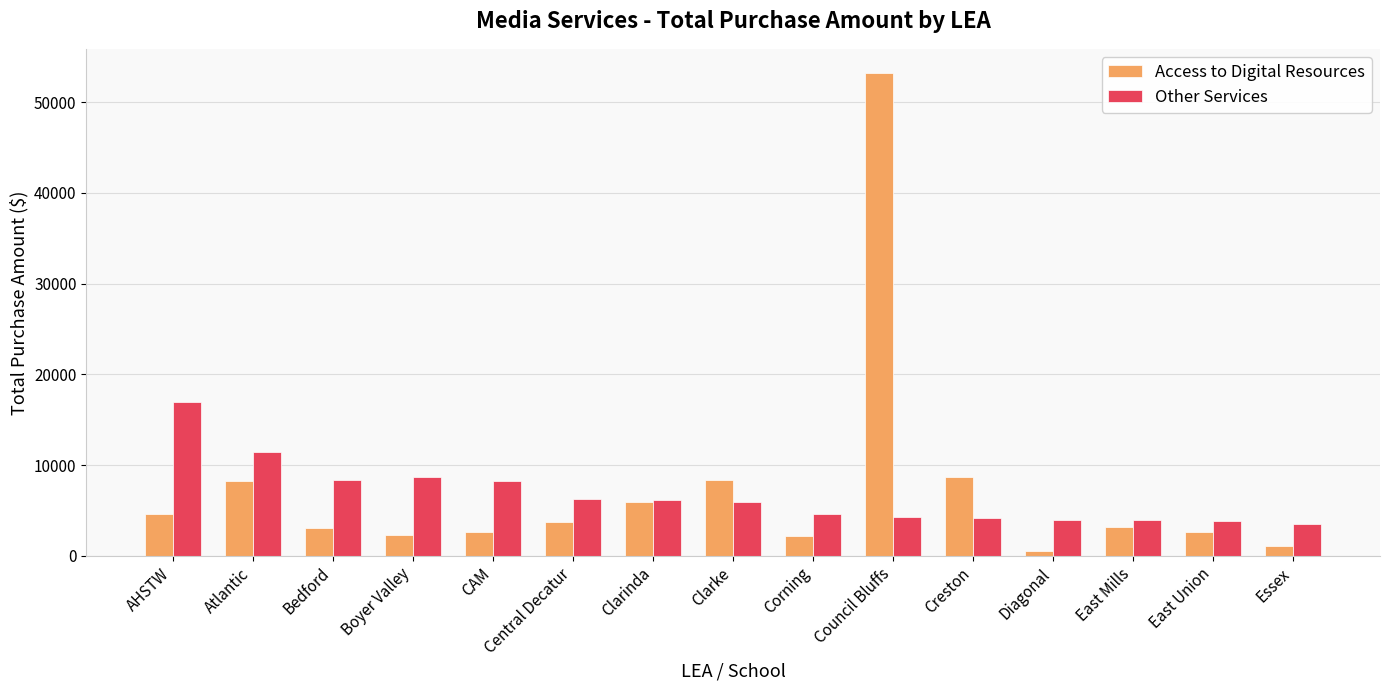

What is the difference between the Access to Digital Resources values at Atlantic and East Union?

5697.9